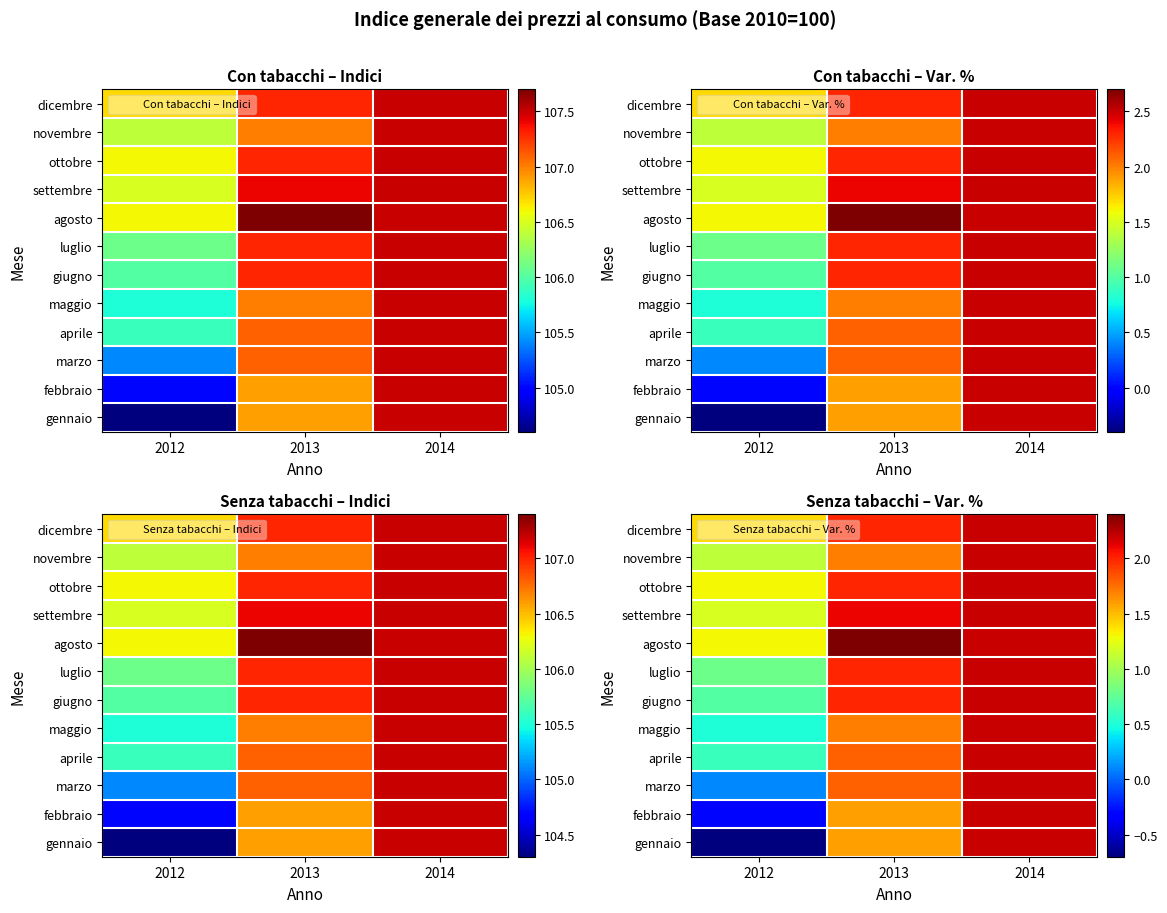

Is it true that febbraio equals 0.4 at 2013?

False